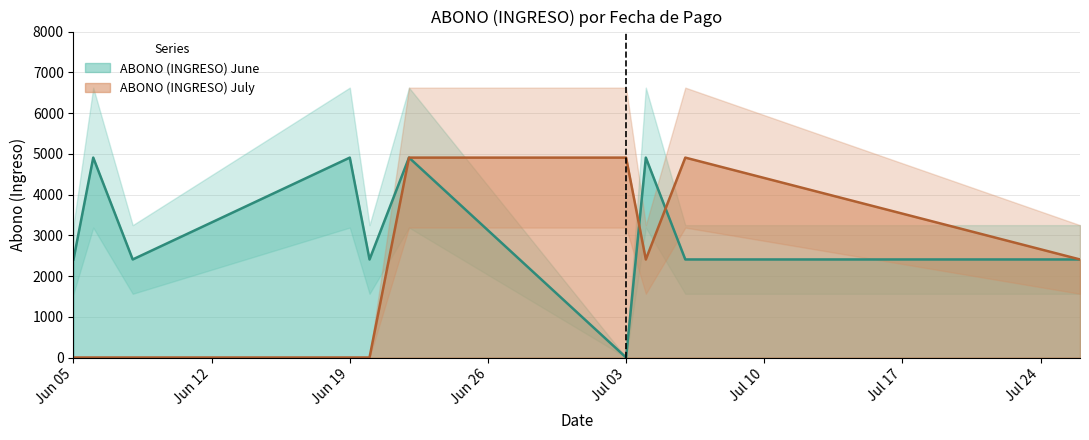

At which label does ABONO (INGRESO) July first exceed 2406?

2023-06-22